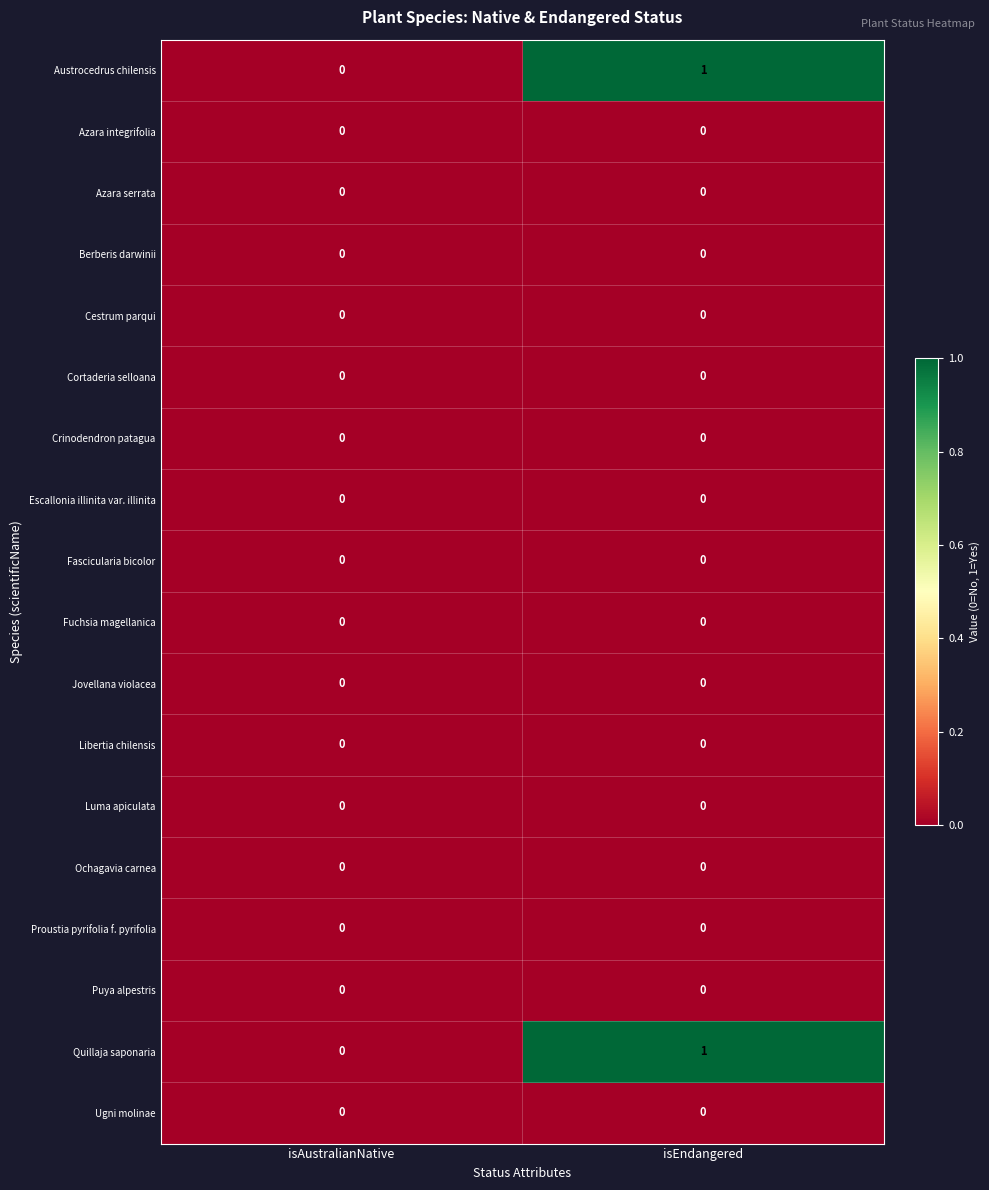

True or false: Libertia chilensis has a value of 0 at isAustralianNative.

True